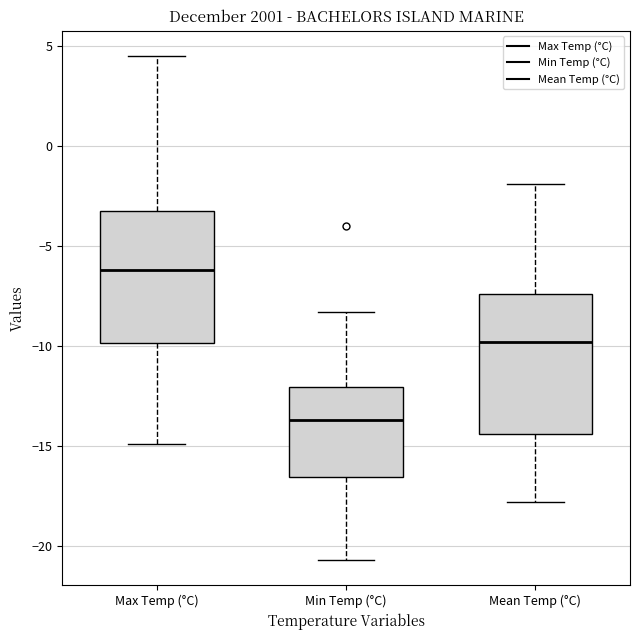

Reading left to right, transcribe this box plot: for each box, give where its median line is, the range the box spans, and where its two whiskers end, as read against the y-axis. The values are not printed on the chart, so give them approximately, as read against the axis.

Max Temp (°C): median -6.0, box -10.0 to -3.0, whiskers -15.0 to 4.5
Min Temp (°C): median -13.5, box -16.5 to -12.0, whiskers -20.5 to -8.5
Mean Temp (°C): median -10.0, box -14.5 to -7.5, whiskers -18.0 to -2.0